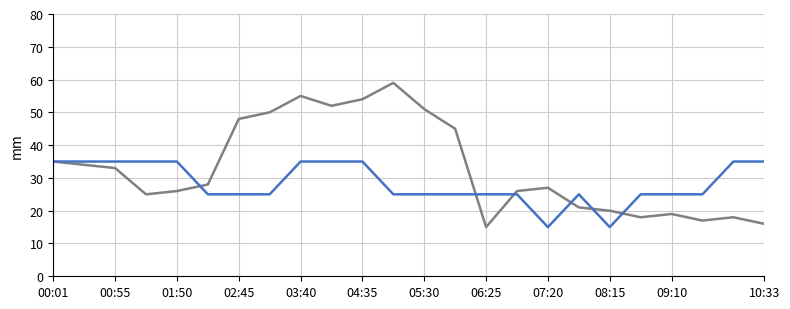

What is the minimum value shown in the chart?

15